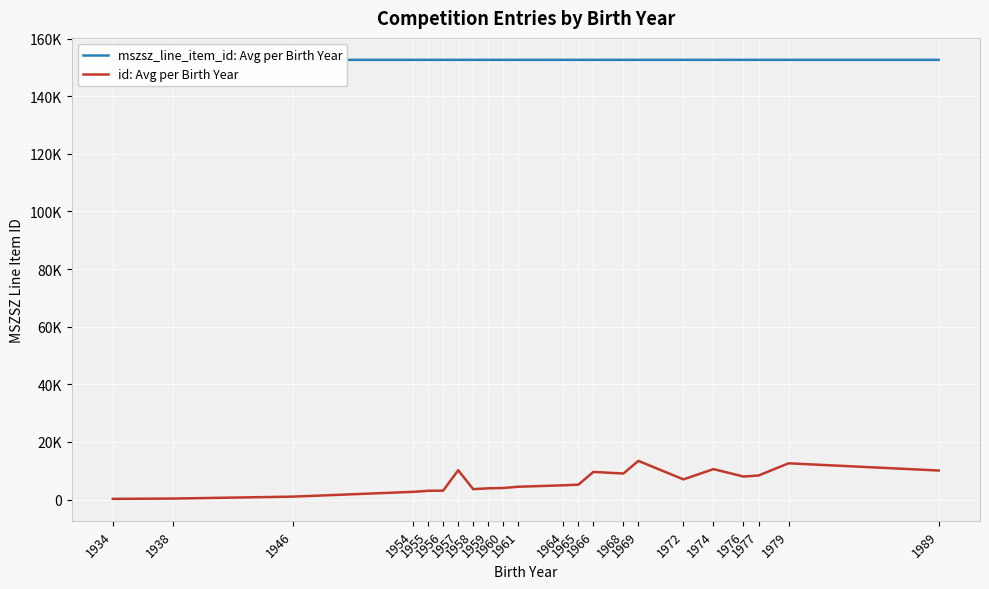

What is the difference between the id: Avg per Birth Year values at 1946 and 1974?

9555.0